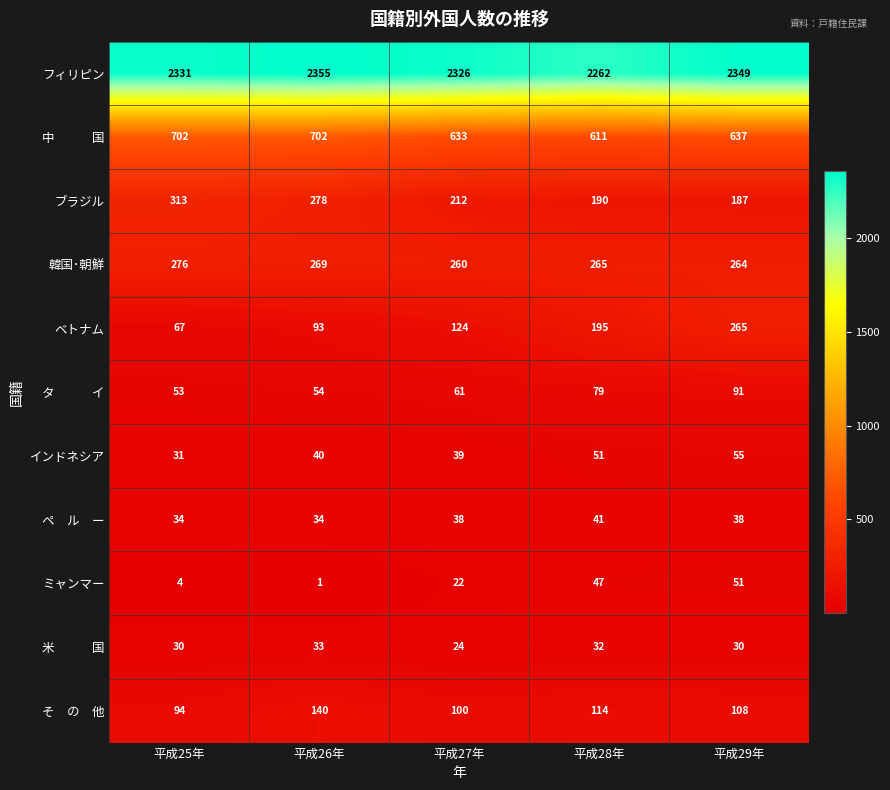

The value of ミャンマー at 平成29年 is 89. True or false?

False